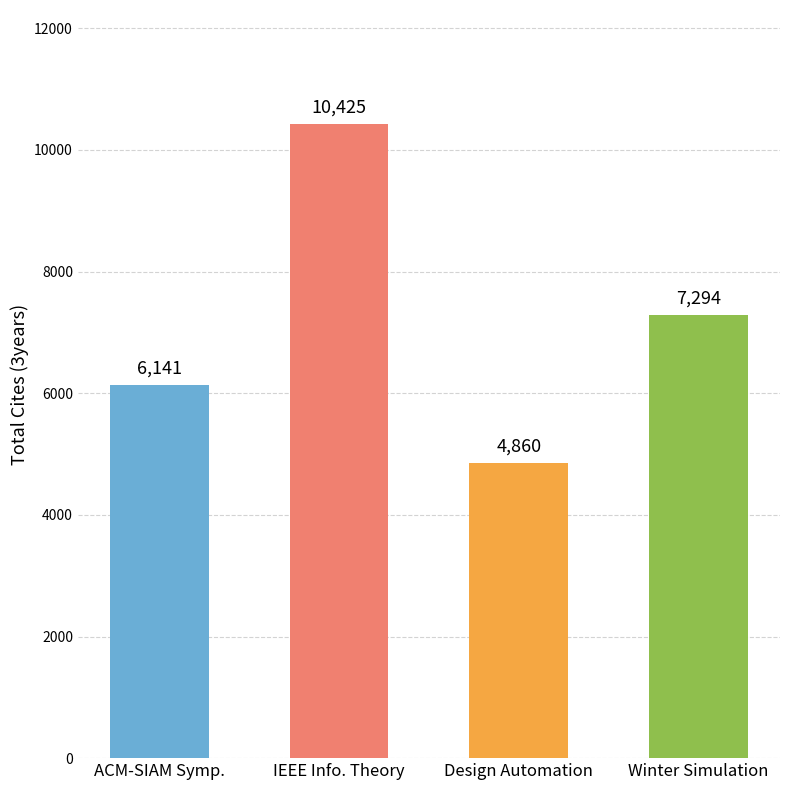

What is the ratio of the value at values to the value at 3?

0.8